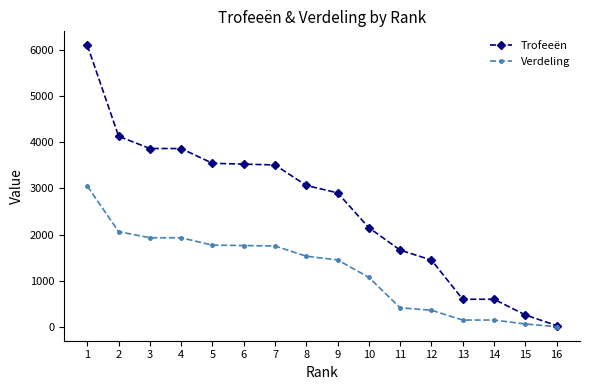

Does the chart have visible grid lines?

No